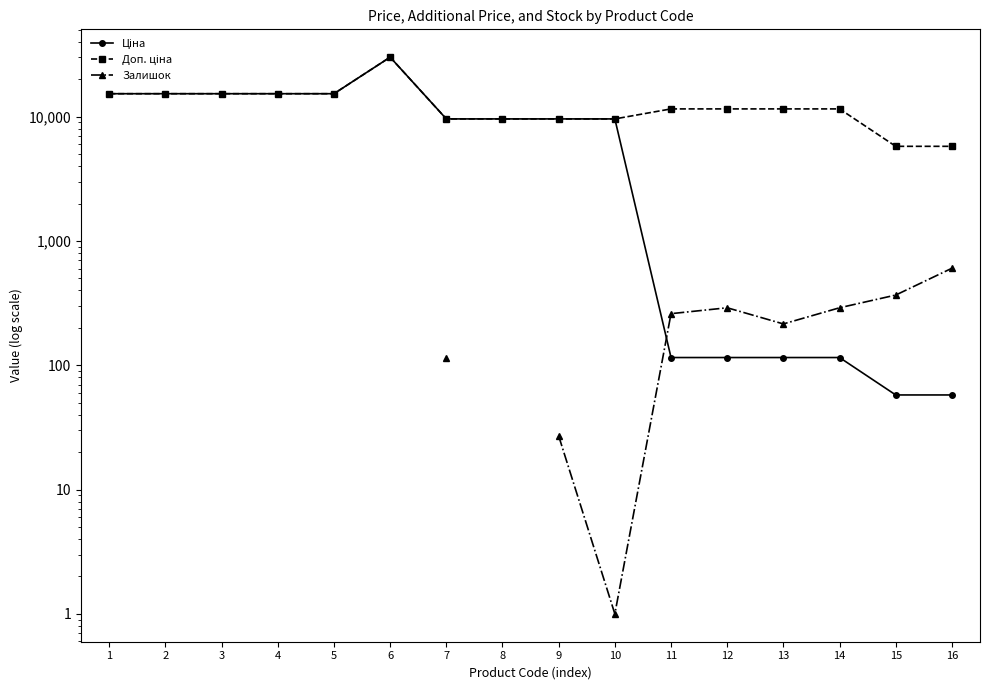

How many intersections are there between Залишок and Ціна?

1